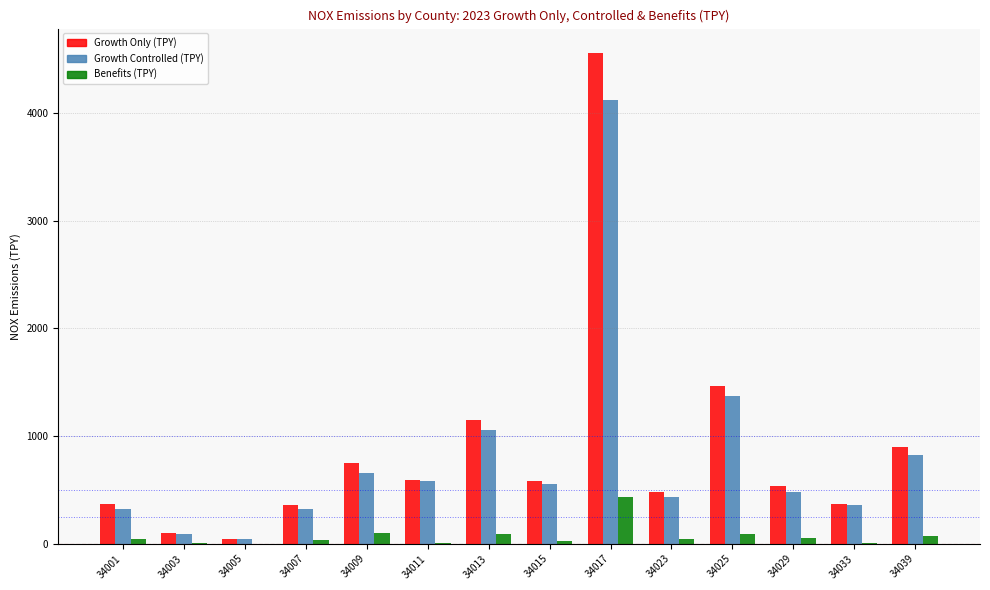

At which category is the sum across all series the highest?

34017